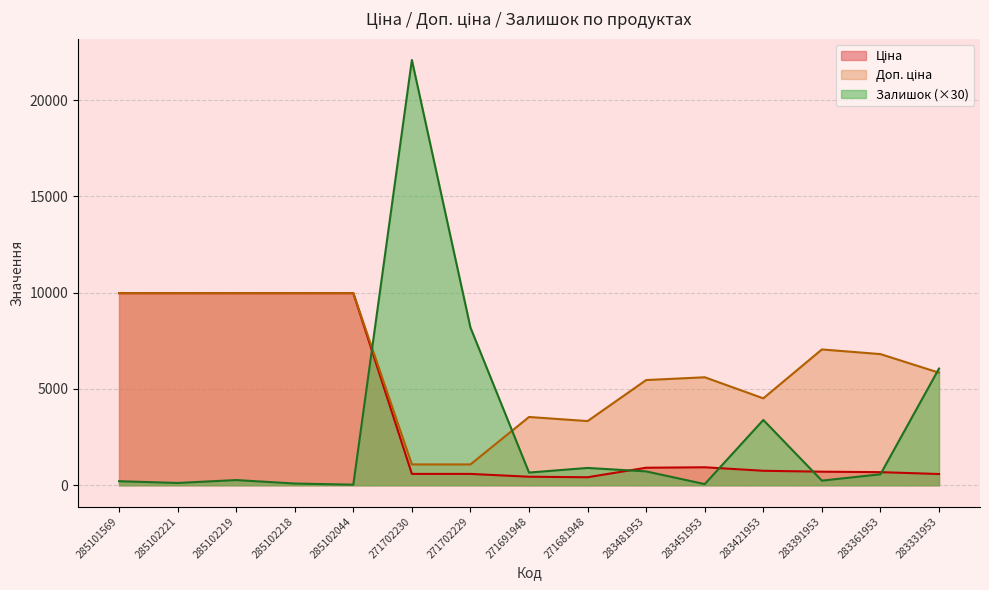

What is the spread (max minus min) of values at 285102218?

9885.0